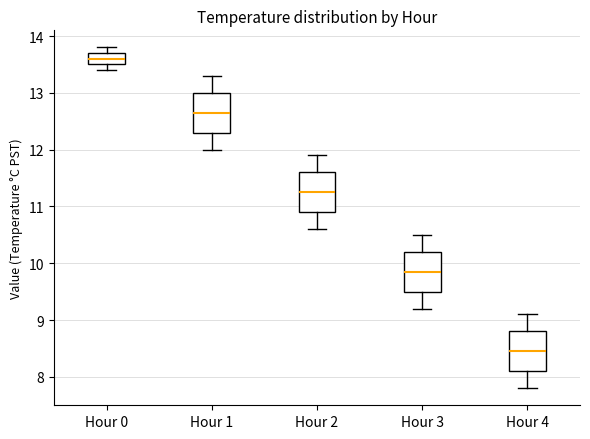

Where does the median line of the box for Hour 1 sit on the y-axis? The values are not printed on the chart, so give them approximately, as read against the axis.

12.7